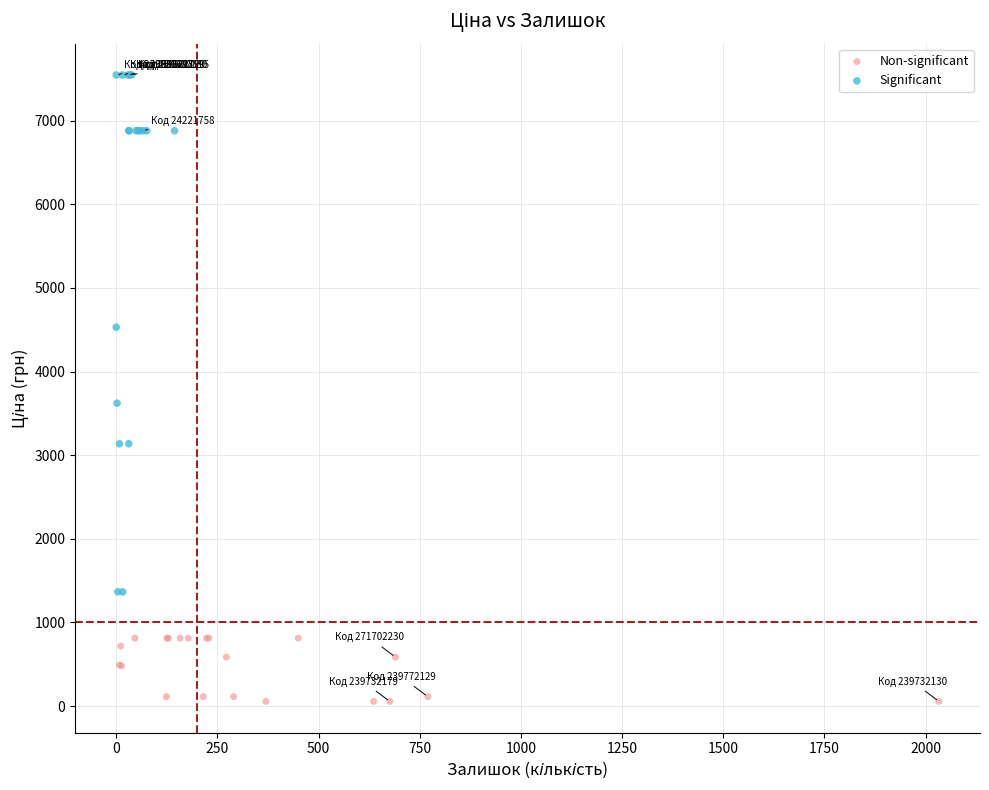

Which series has the widest spread of Y values?

Significant